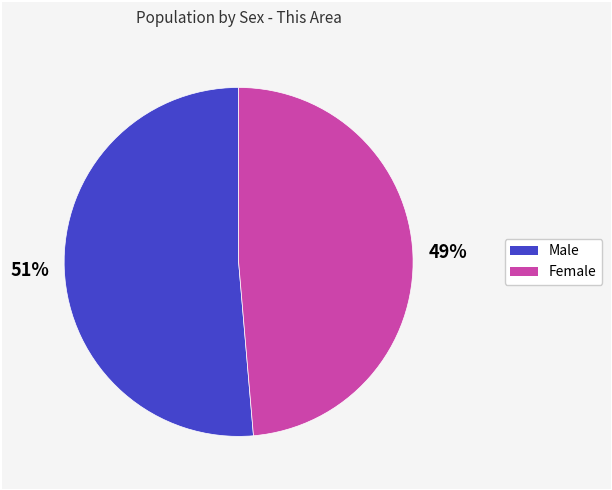

What percentage is the Male slice, to the nearest percent?

51%